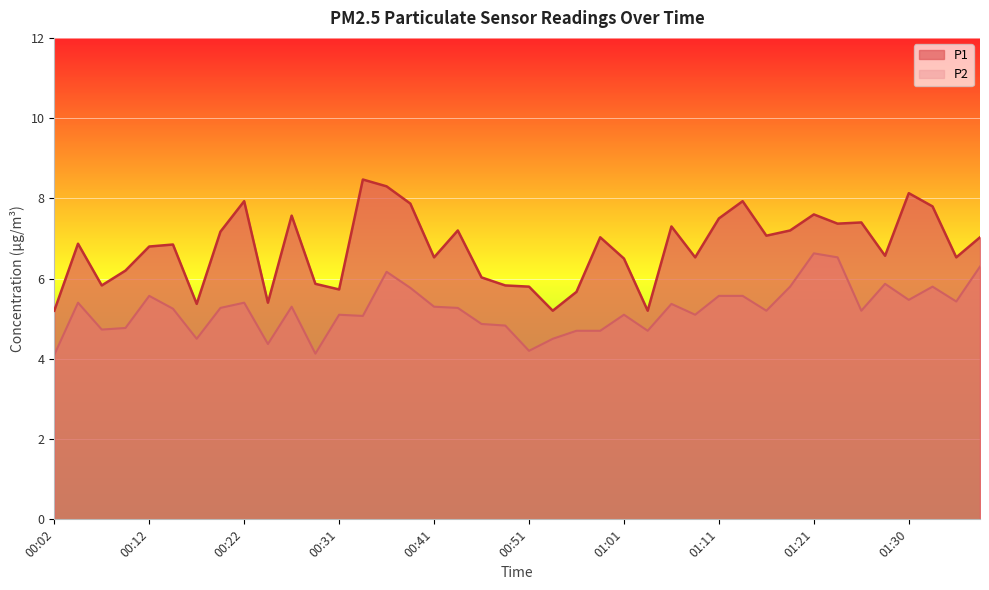

What is the total value across all series at 00:17?

9.9